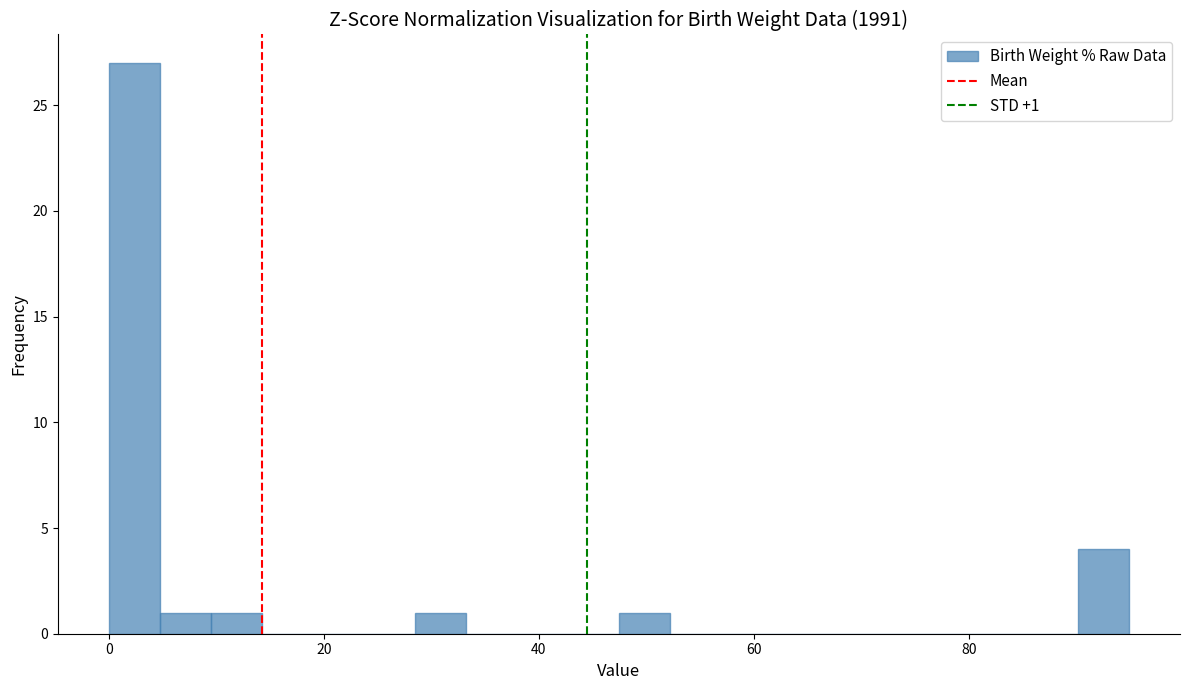

Around what value on the x-axis is the tallest bar? Give the approximate position of its centre, as read against the axis.

2